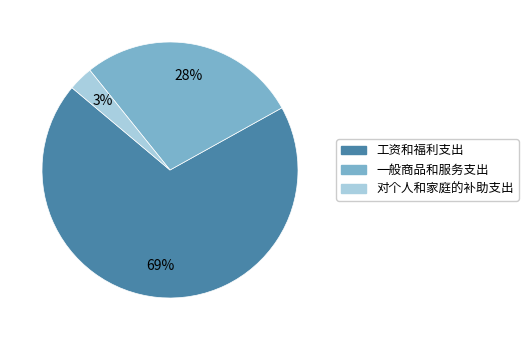

Is it true that 对个人和家庭的补助支出 is 3% of the pie?

True